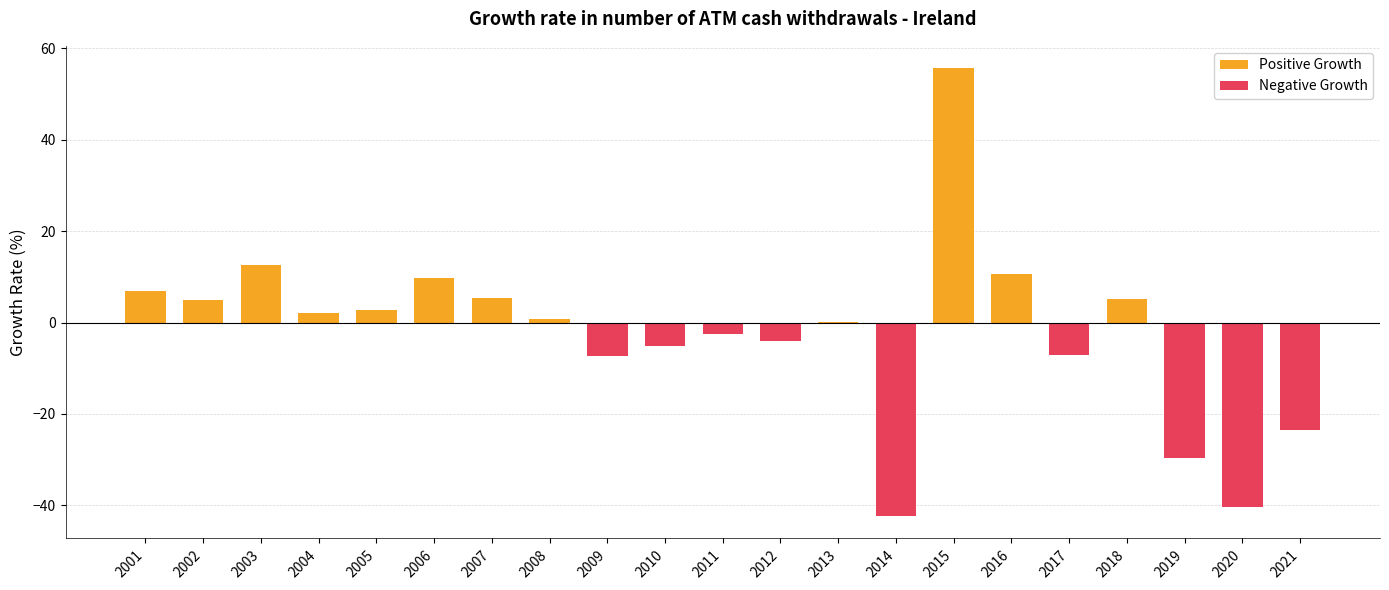

What is the maximum value shown in the chart?

55.7